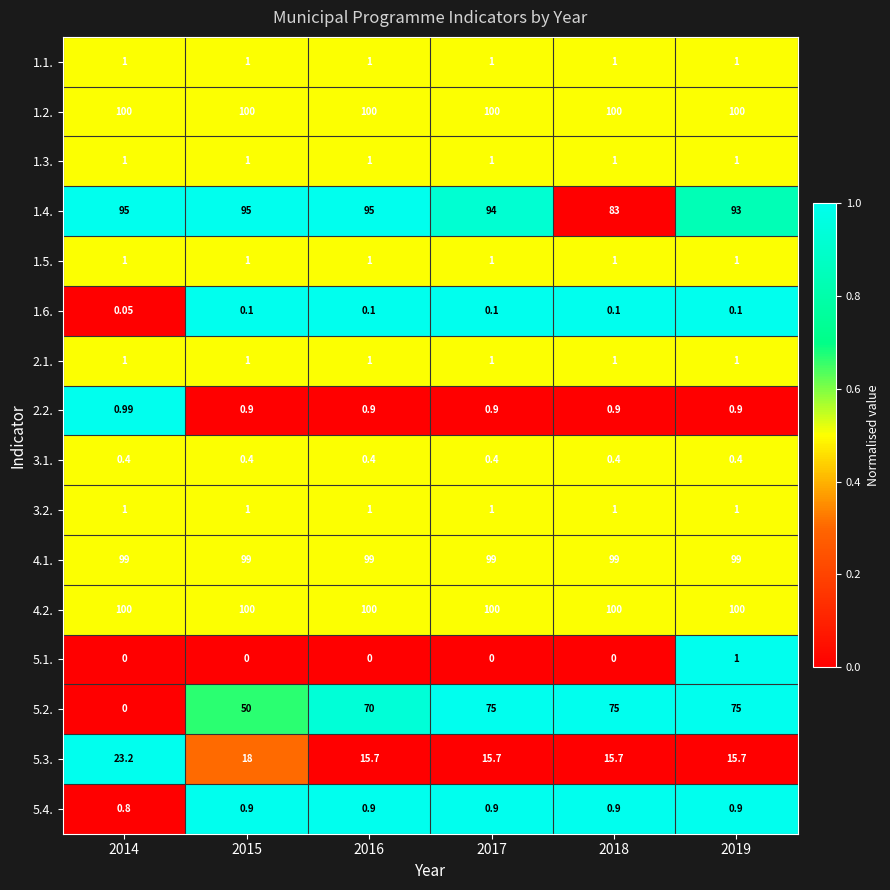

Is the value of 1.1. at 2016 greater than the value of 1.2. at 2014?

No